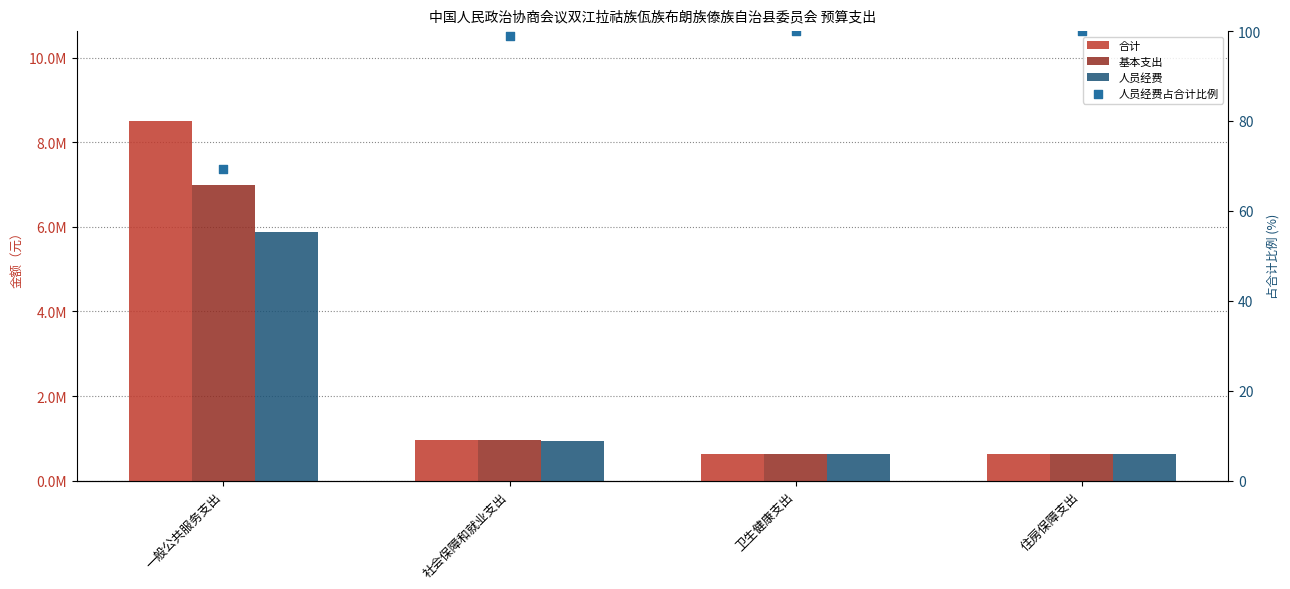

At which category is the sum across all series the highest?

一般公共服务支出